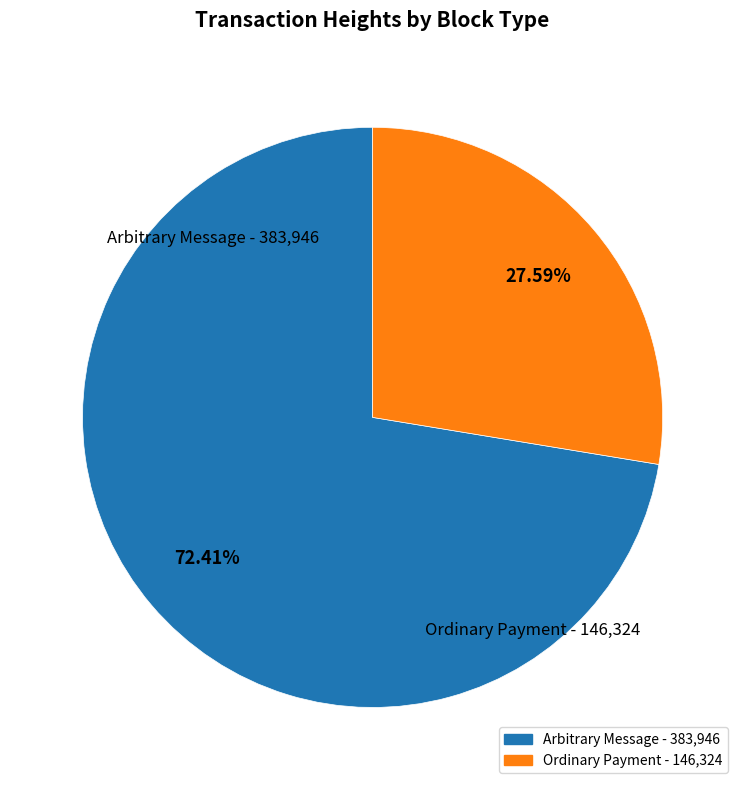

Rank the categories by value from lowest to highest.

146324, 383946